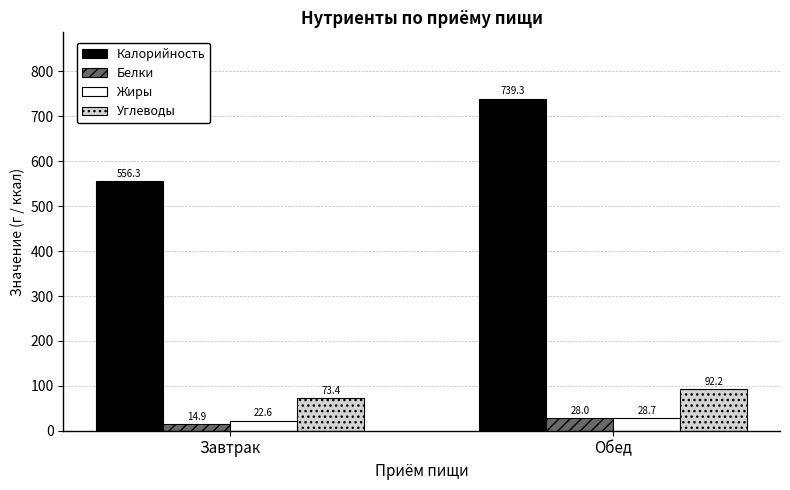

Does the chart contain stacked bars?

No